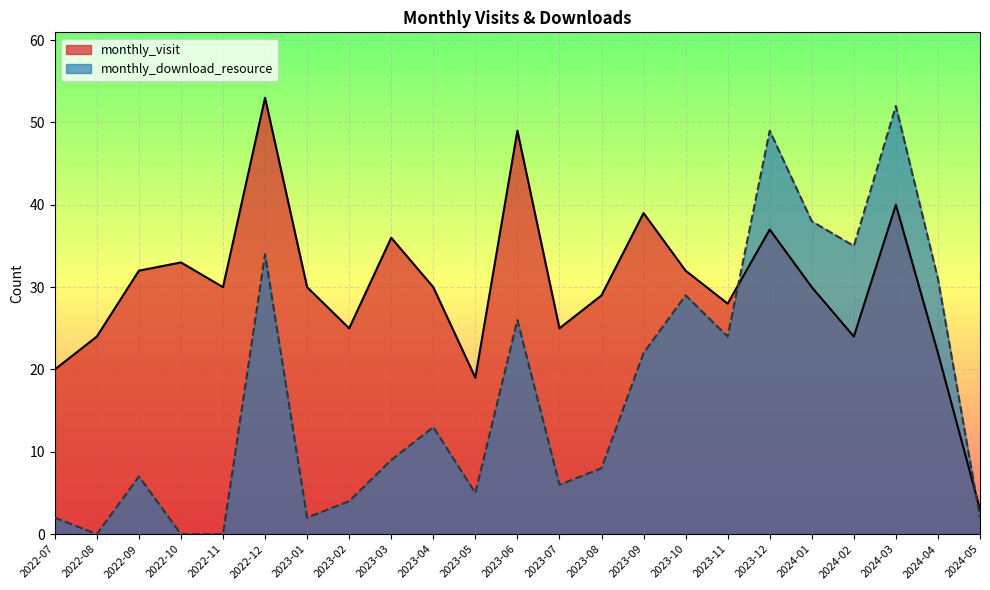

Rank the series by their average value, from lowest to highest.

monthly_download_resource, monthly_visit